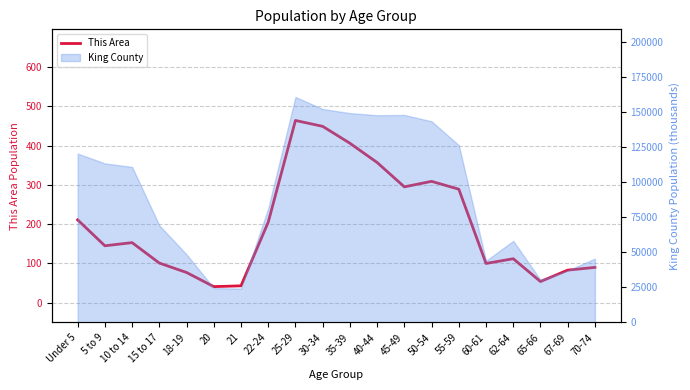

List the labels in order of value, smallest first.

20, 21, 65-66, 18-19, 67-69, 70-74, 60-61, 15 to 17, 62-64, 5 to 9, 10 to 14, 22-24, Under 5, 55-59, 45-49, 50-54, 40-44, 35-39, 30-34, 25-29